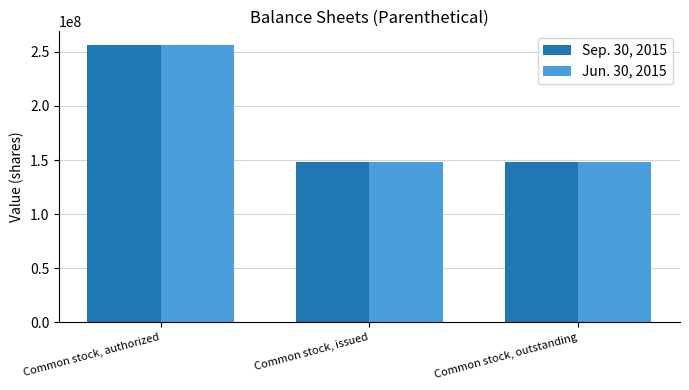

What is the value of the Jun. 30, 2015 bar at the 2nd from the left?

148000000